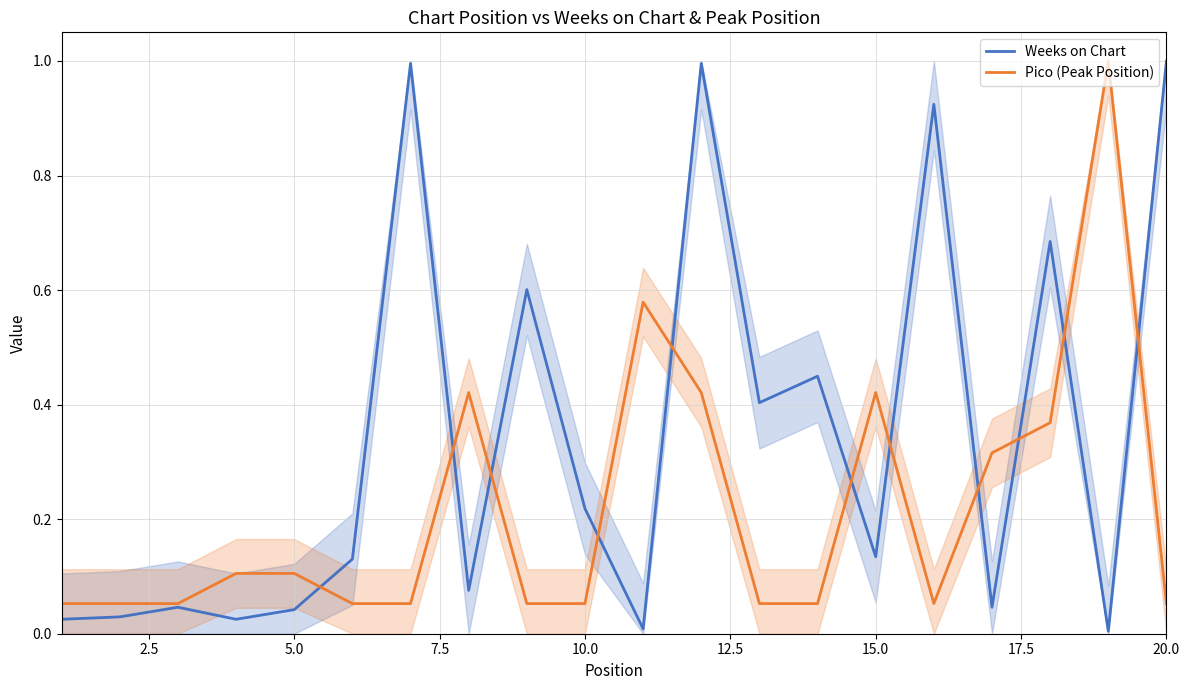

How many lines are shown in the chart?

2